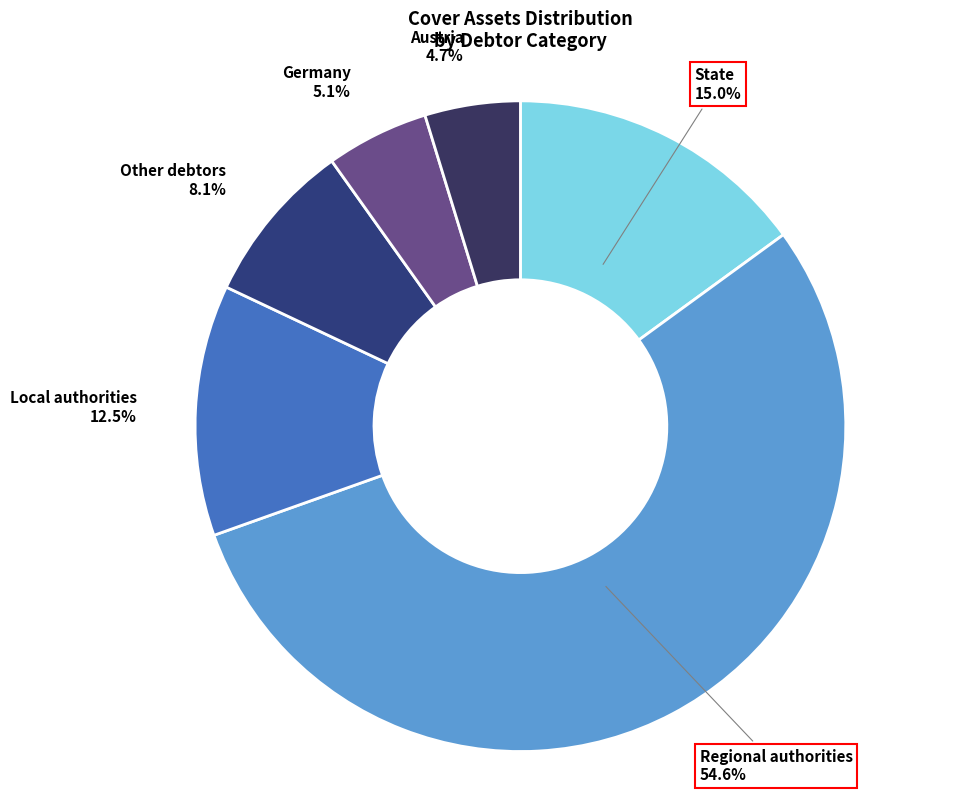

To the nearest percent, what is the combined percentage of Germany and Regional authorities?

60%